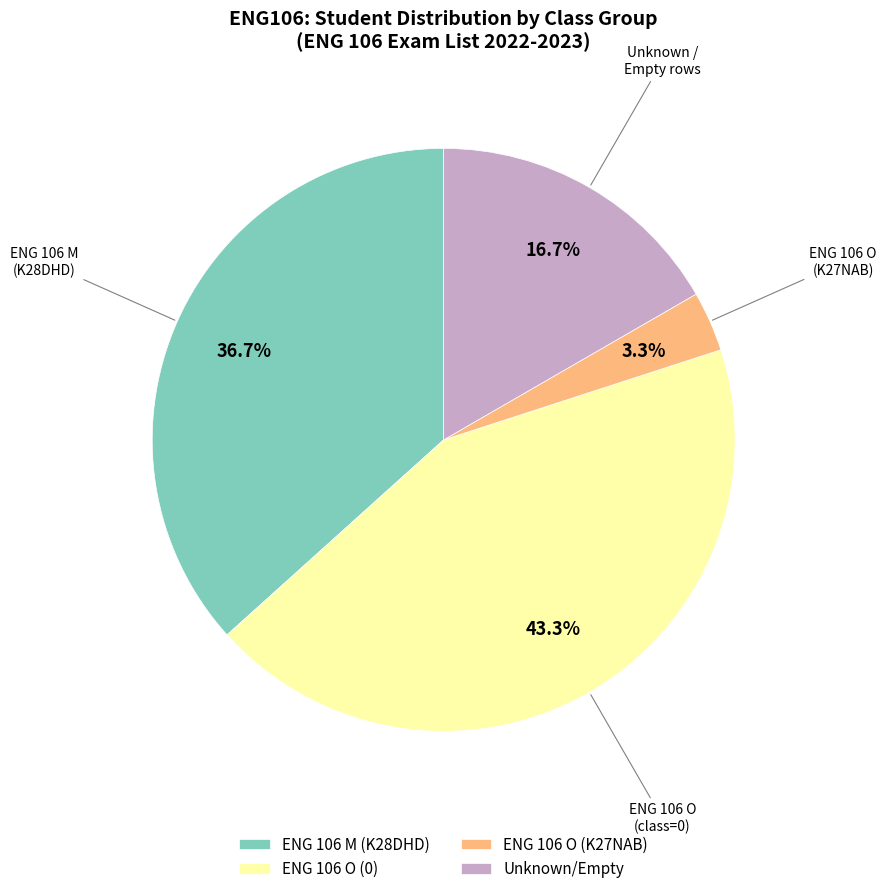

Combined, do ENG 106 O (K27NAB) and ENG 106 M (K28DHD) account for over 50%?

No